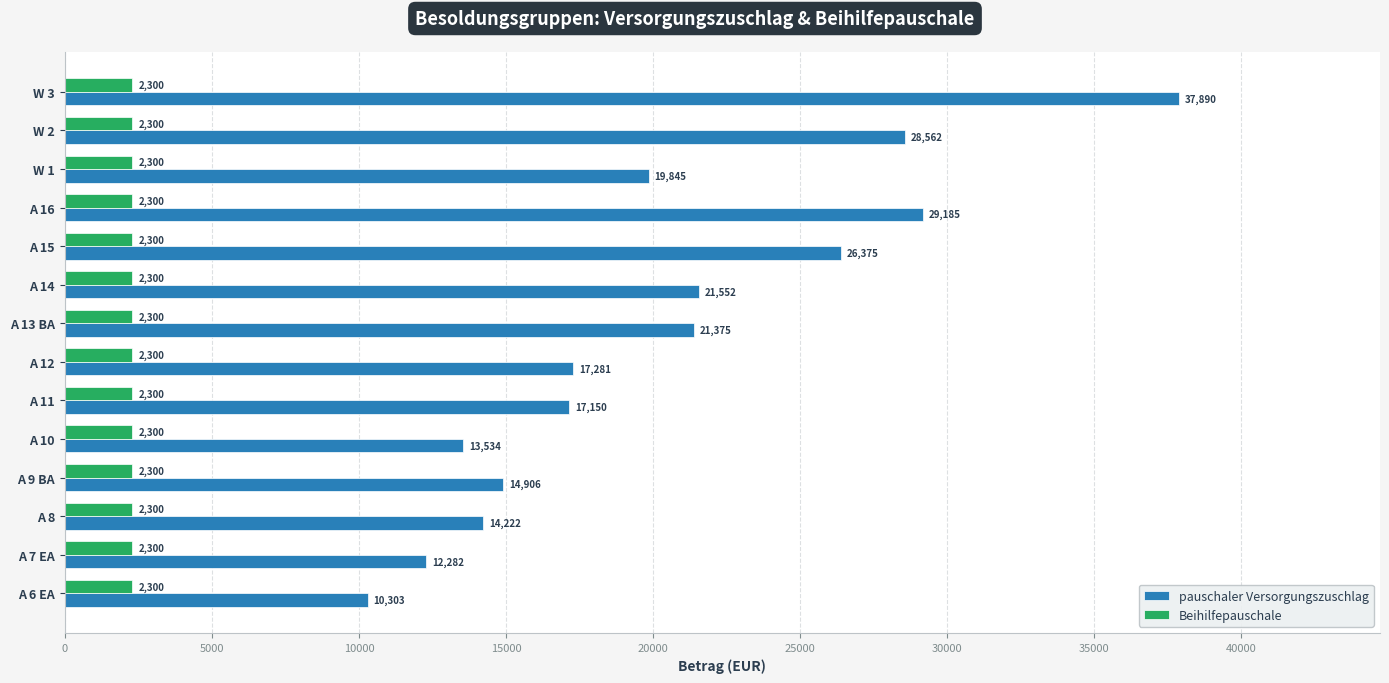

What value does the Beihilfepauschale series have at A 14?

2300.0